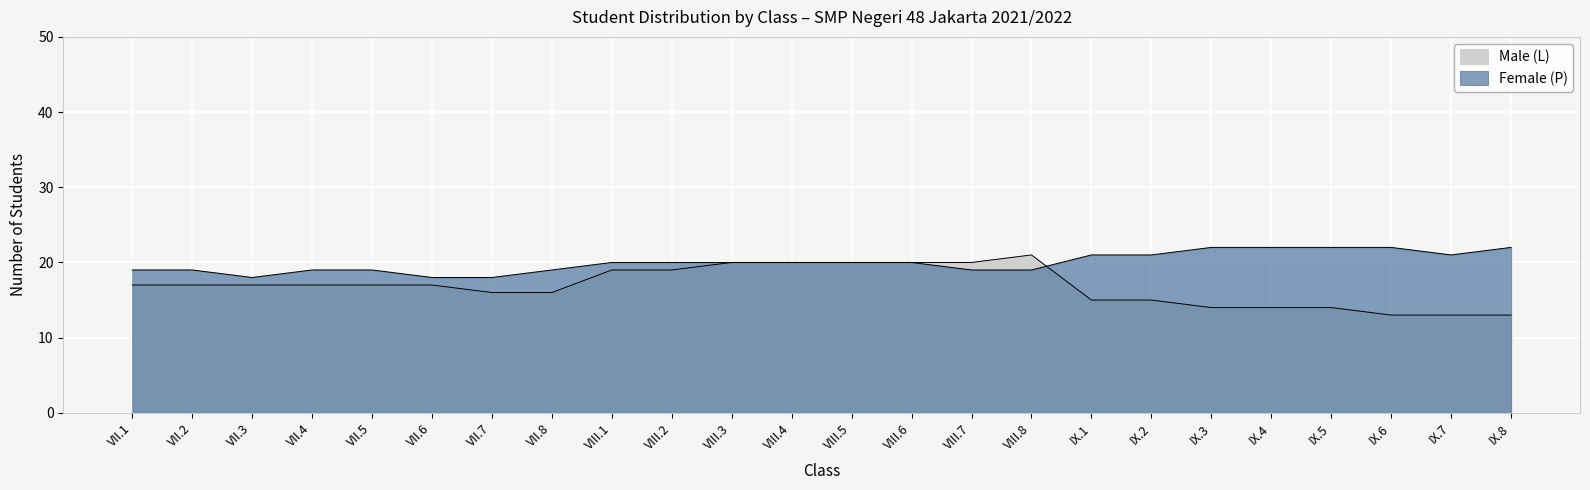

Count the Male (L) values in the range 15 to 20.

17